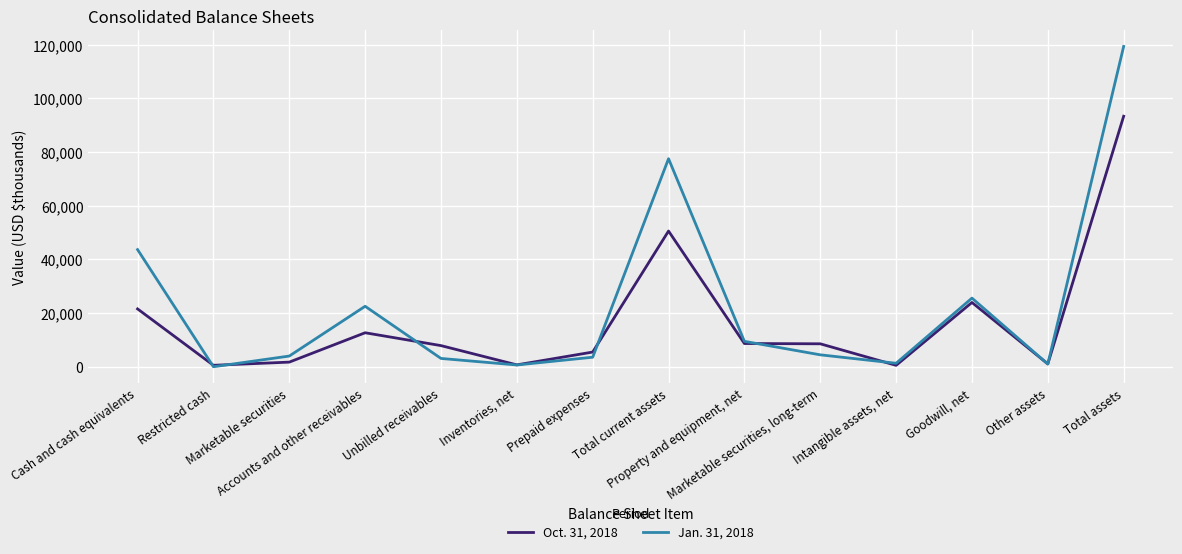

What is the maximum value for Jan. 31, 2018?

119330